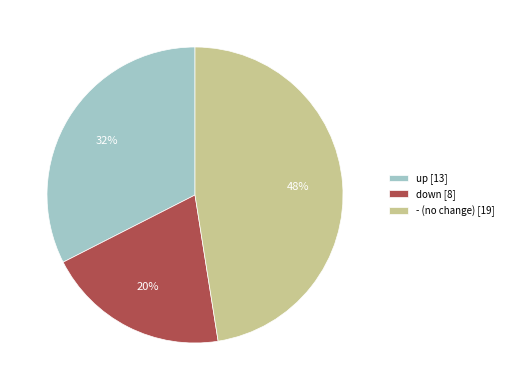

Which category has the smallest portion of the pie?

down